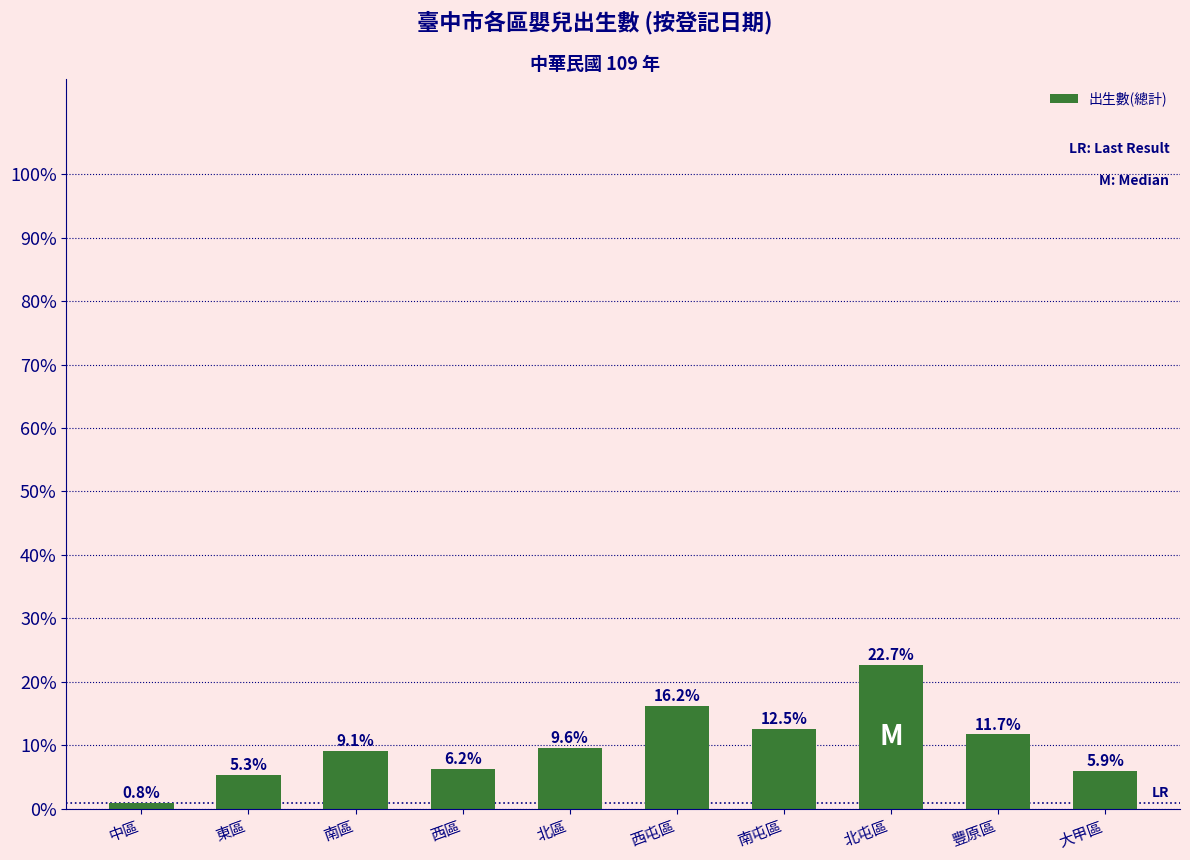

Count the number of categories in the chart.

10